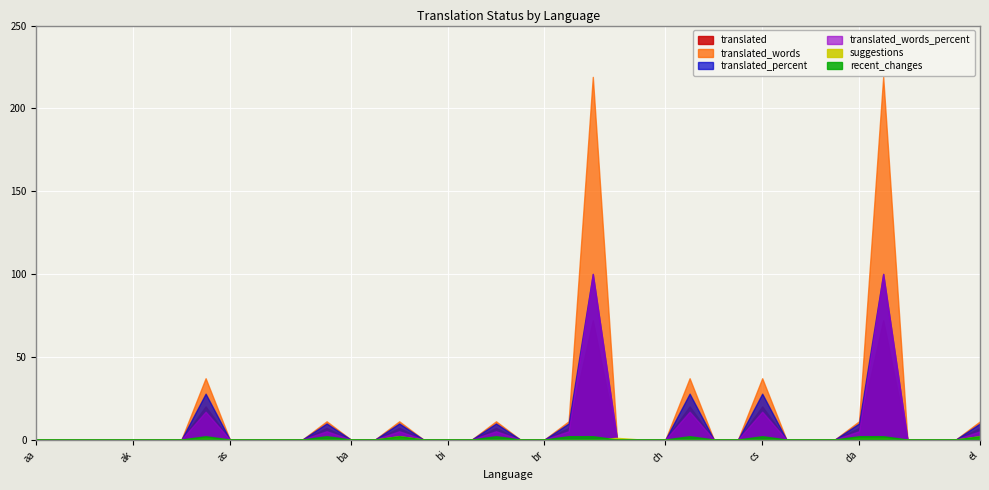

In translated_percent, how many points are higher than both neighbors (excluding endpoints)?

8